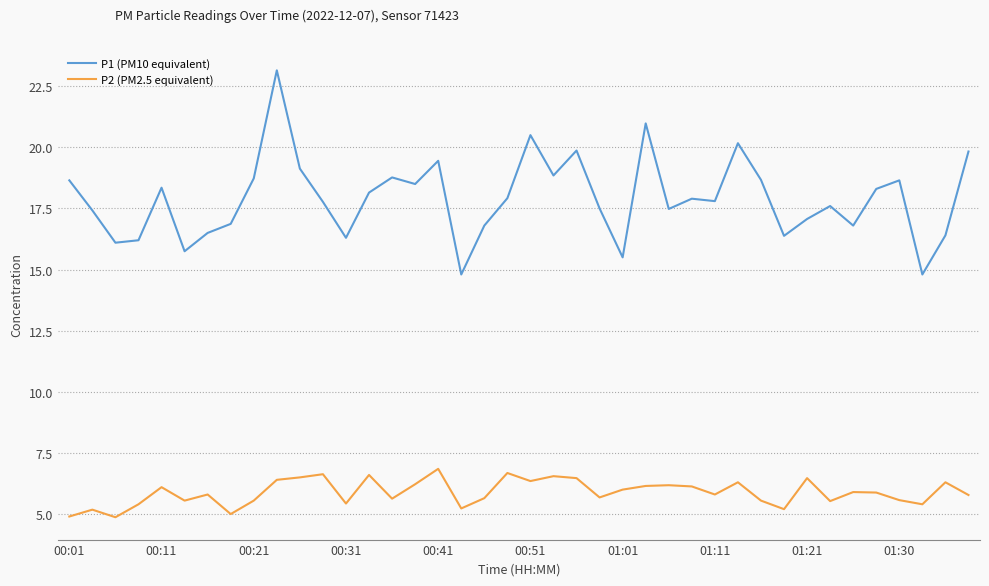

True or false: P1 (PM10 equivalent) and P2 (PM2.5 equivalent) cross at least once.

False